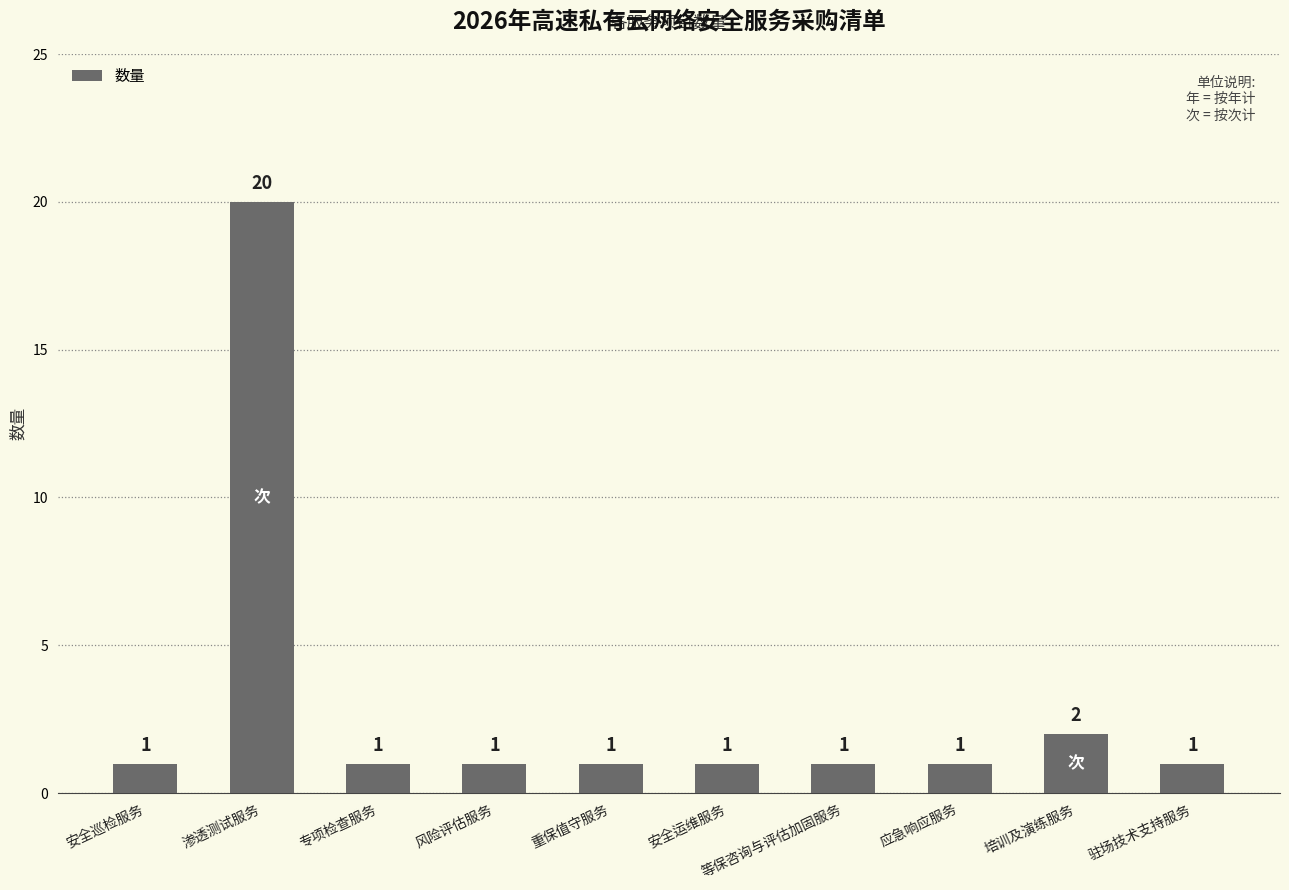

What is the ratio of the value at 风险评估服务 to the value at 安全运维服务?

1.0